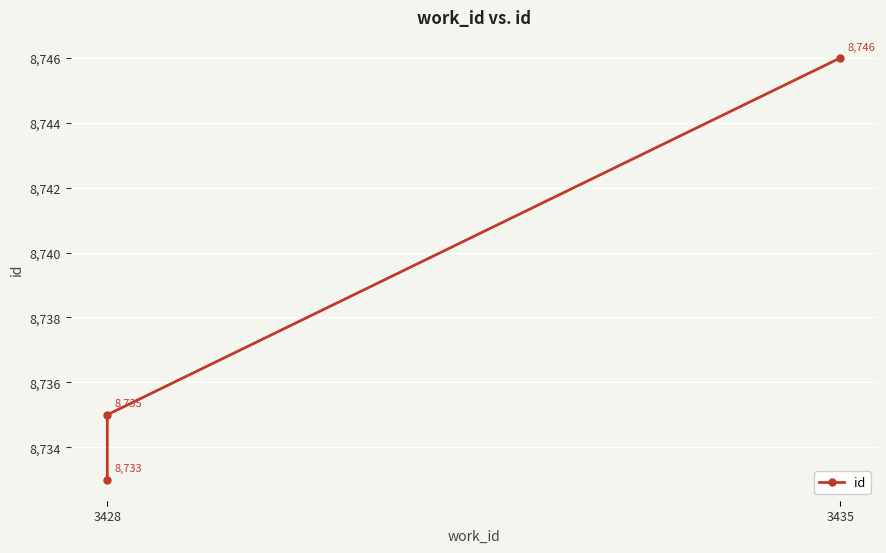

What is the greatest value displayed?

8746